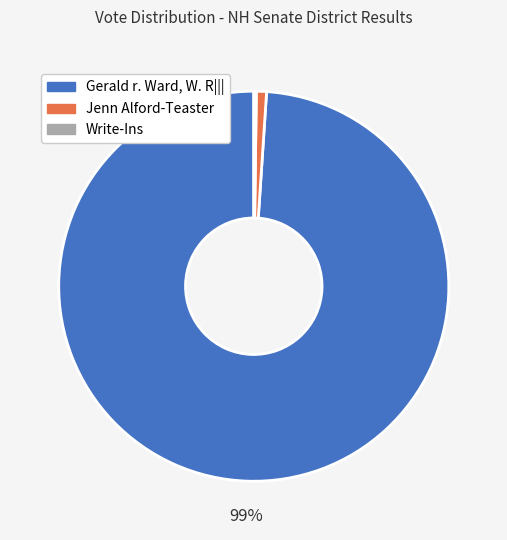

What percentage is the Gerald r. Ward, W. R||| slice, to the nearest percent?

99%